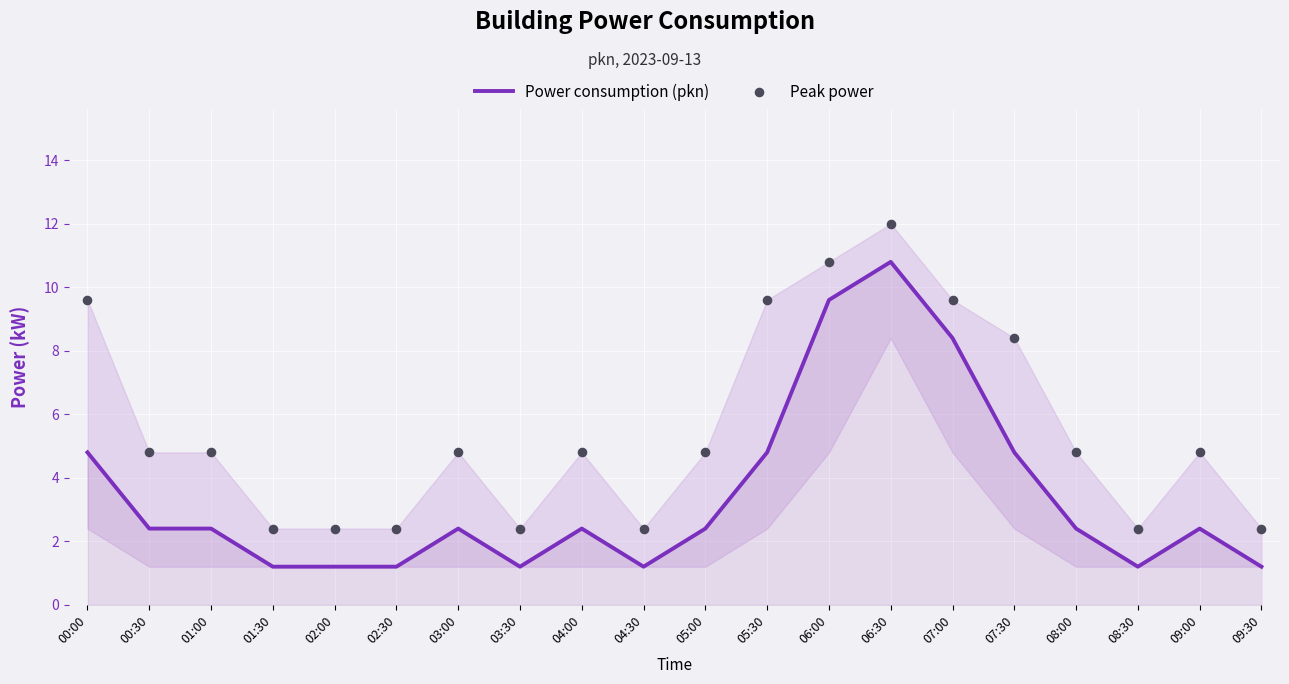

What is the total value across all series at 00:30?

7.2